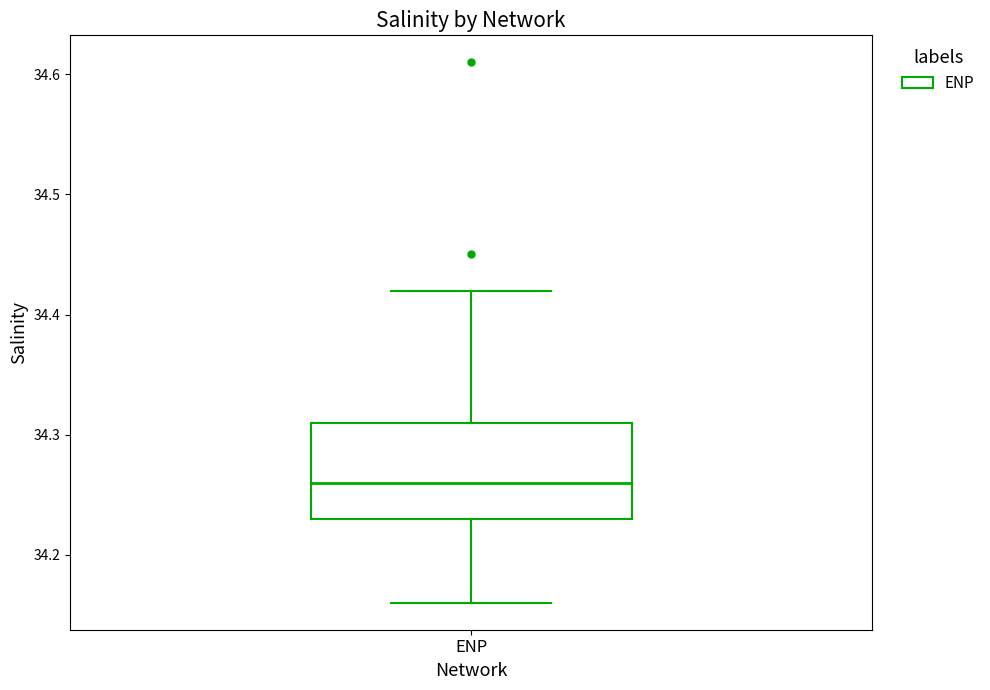

Where does the lower whisker of the box for ENP end on the y-axis? The values are not printed on the chart, so give them approximately, as read against the axis.

34.16